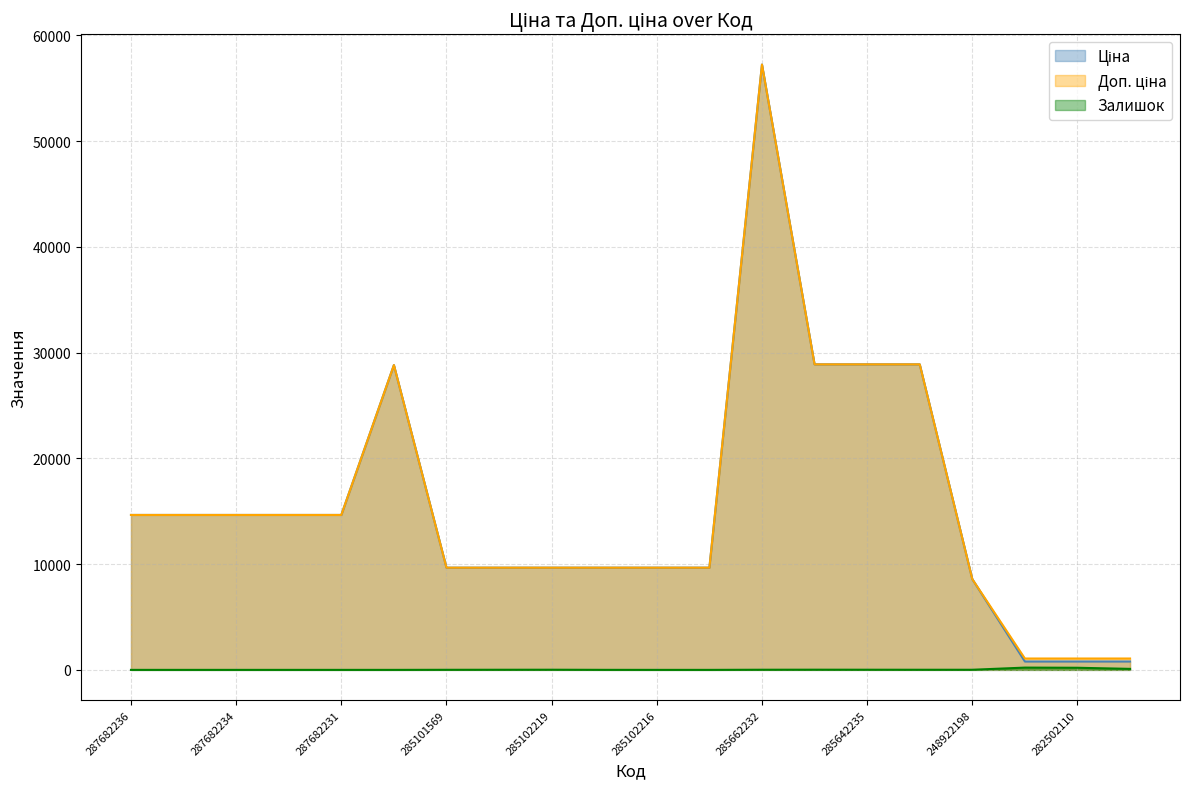

The Залишок series shows 14.0 at 285642235. True or false?

True